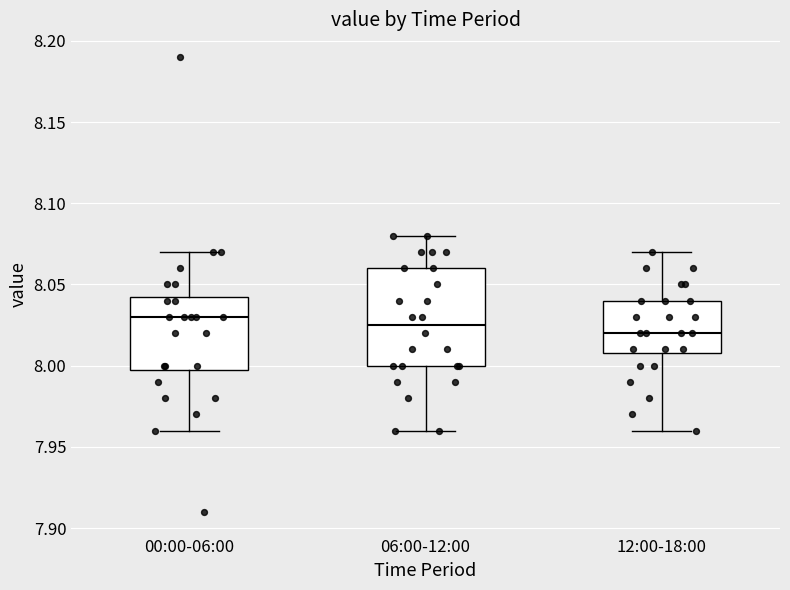

Where does the lower whisker of the box for 12:00-18:00 end on the y-axis? The values are not printed on the chart, so give them approximately, as read against the axis.

7.960